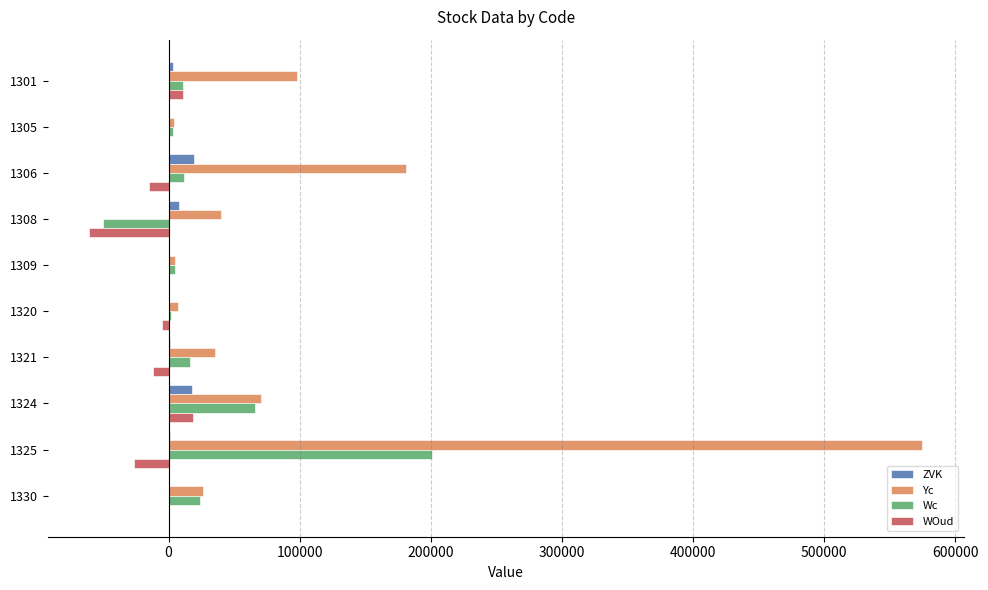

What is the sum of all Wc values?

288913